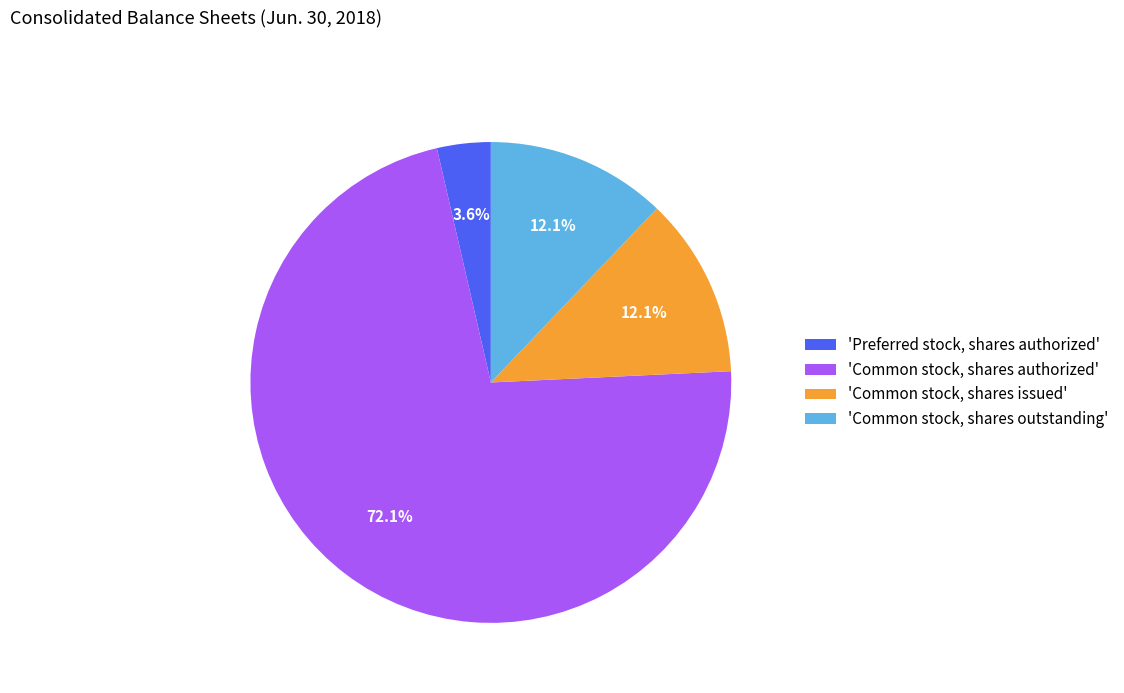

Which has a higher value, 'Common stock, shares authorized' or 'Common stock, shares issued'?

'Common stock, shares authorized'